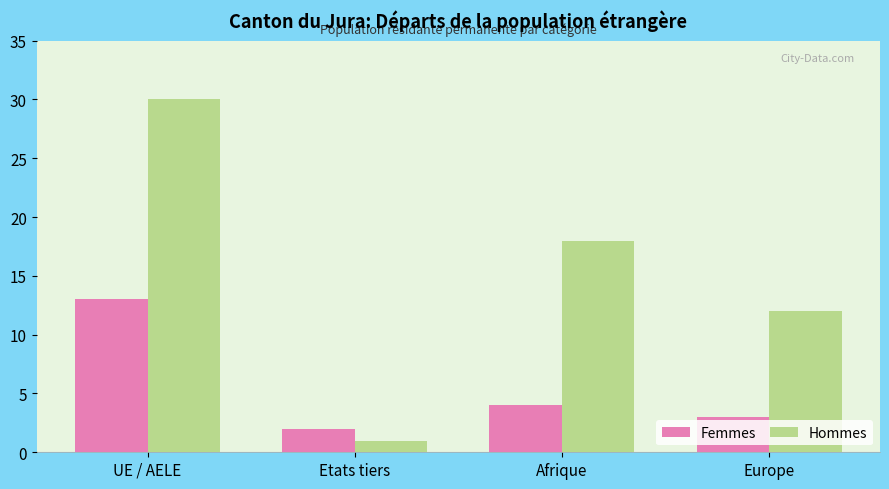

At which category is the sum across all series the highest?

UE / AELE